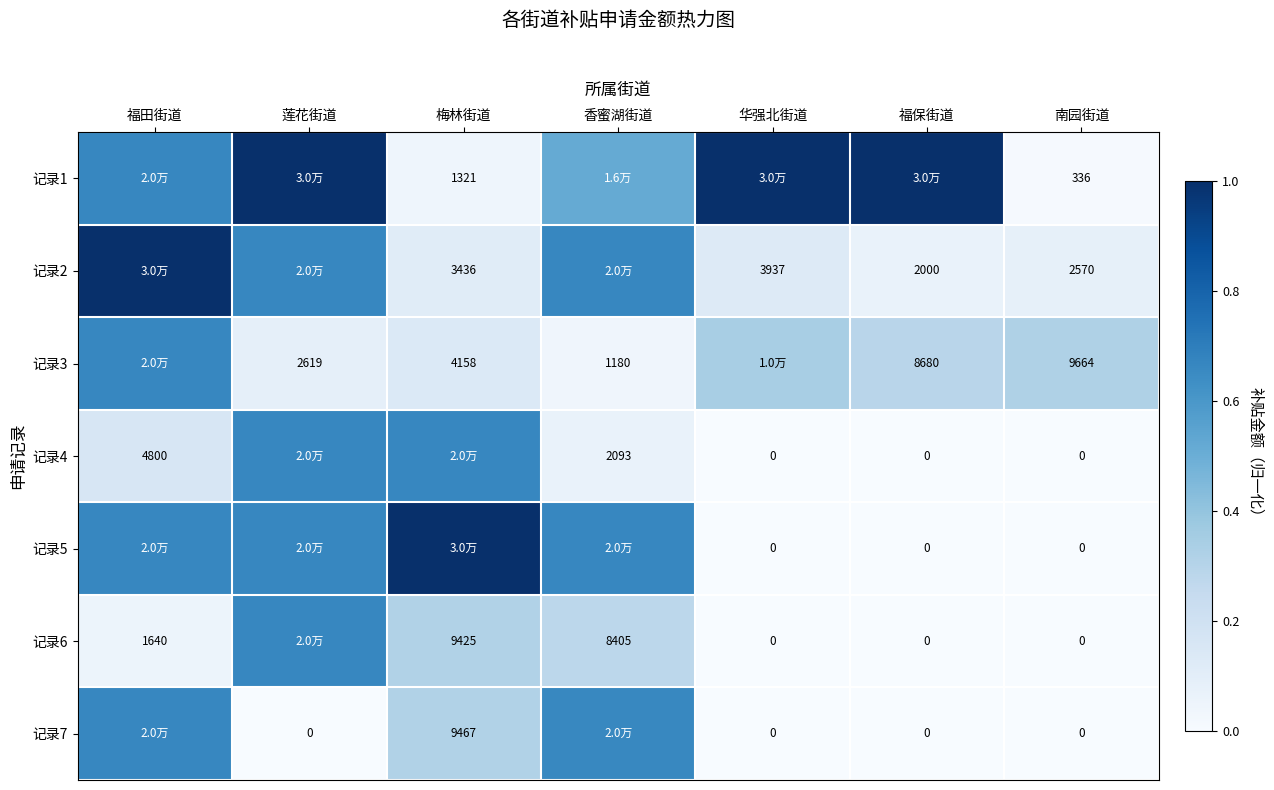

What is the difference between the second highest and second lowest values in the 记录5 series?

0.7